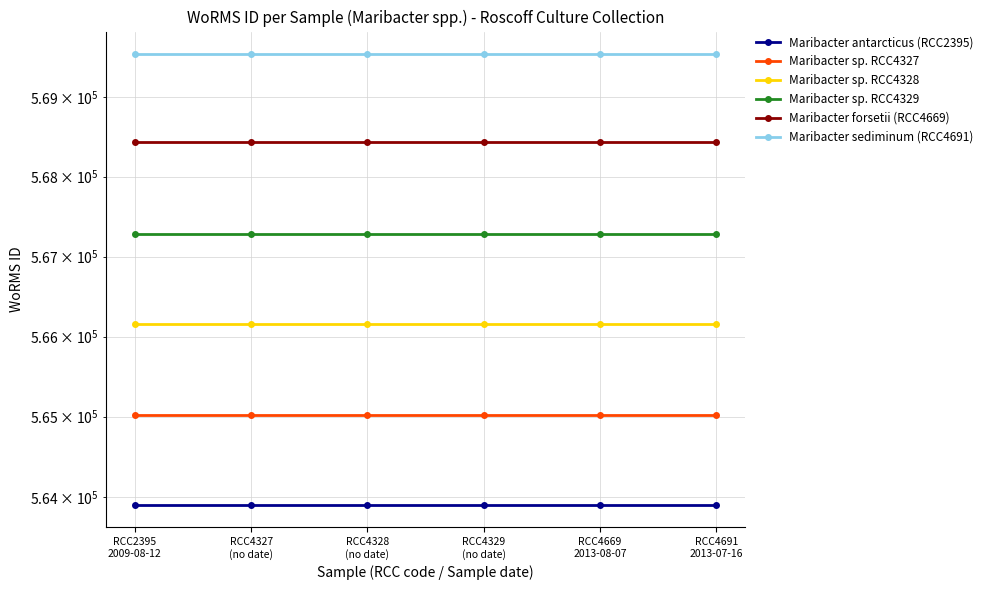

Reading right to left, extract all data points from this chart.

Maribacter antarcticus (RCC2395): RCC4691
2013-07-16=563904.0	RCC4669
2013-08-07=563904.0	RCC4329
(no date)=563904.0	RCC4328
(no date)=563904.0	RCC4327
(no date)=563904.0	RCC2395
2009-08-12=563904.0
Maribacter sp. RCC4327: RCC4691
2013-07-16=565026.8	RCC4669
2013-08-07=565026.8	RCC4329
(no date)=565026.8	RCC4328
(no date)=565026.8	RCC4327
(no date)=565026.8	RCC2395
2009-08-12=565026.8
Maribacter sp. RCC4328: RCC4691
2013-07-16=566154.6	RCC4669
2013-08-07=566154.6	RCC4329
(no date)=566154.6	RCC4328
(no date)=566154.6	RCC4327
(no date)=566154.6	RCC2395
2009-08-12=566154.6
Maribacter sp. RCC4329: RCC4691
2013-07-16=567282.4	RCC4669
2013-08-07=567282.4	RCC4329
(no date)=567282.4	RCC4328
(no date)=567282.4	RCC4327
(no date)=567282.4	RCC2395
2009-08-12=567282.4
Maribacter forsetii (RCC4669): RCC4691
2013-07-16=568429.3	RCC4669
2013-08-07=568429.3	RCC4329
(no date)=568429.3	RCC4328
(no date)=568429.3	RCC4327
(no date)=568429.3	RCC2395
2009-08-12=568429.3
Maribacter sediminum (RCC4691): RCC4691
2013-07-16=569538.0	RCC4669
2013-08-07=569538.0	RCC4329
(no date)=569538.0	RCC4328
(no date)=569538.0	RCC4327
(no date)=569538.0	RCC2395
2009-08-12=569538.0